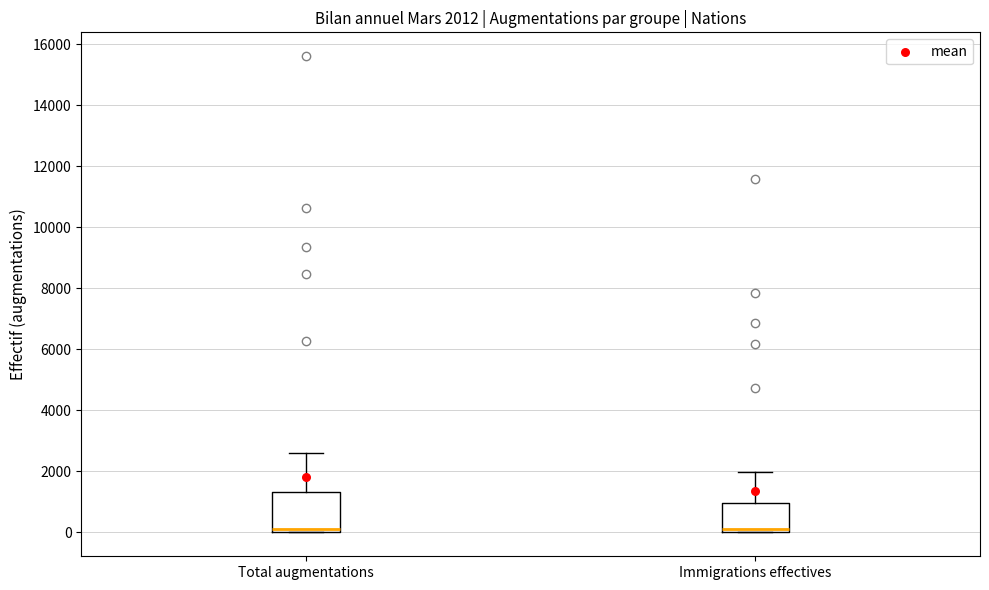

Comparing the boxes themselves (not the whiskers), which one is the tallest?

Total augmentations